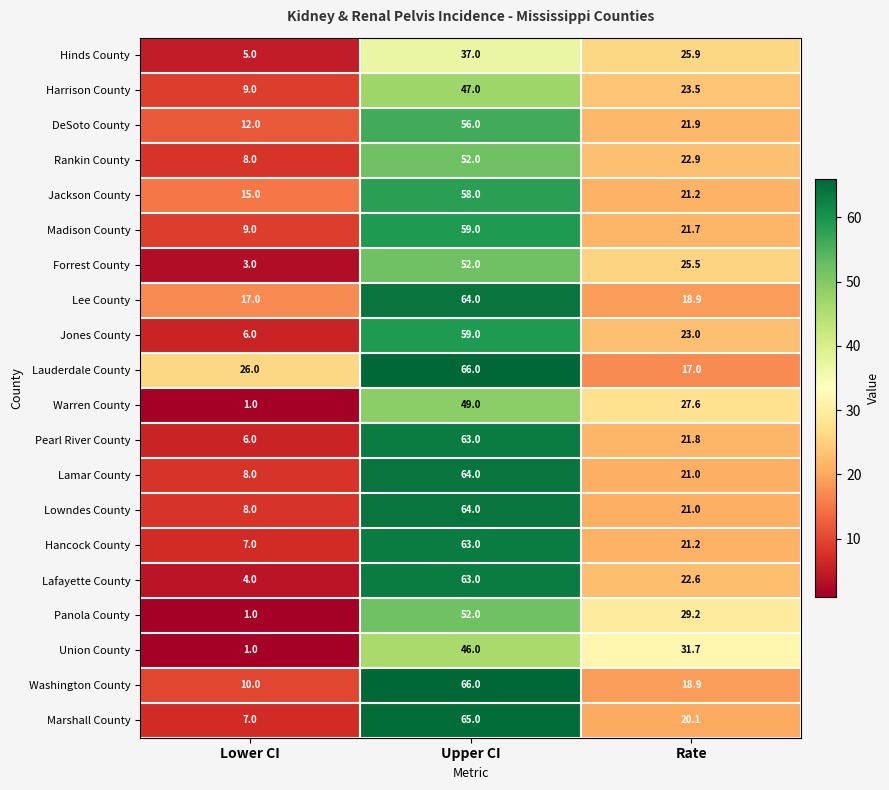

What is the greatest value displayed?

66.0